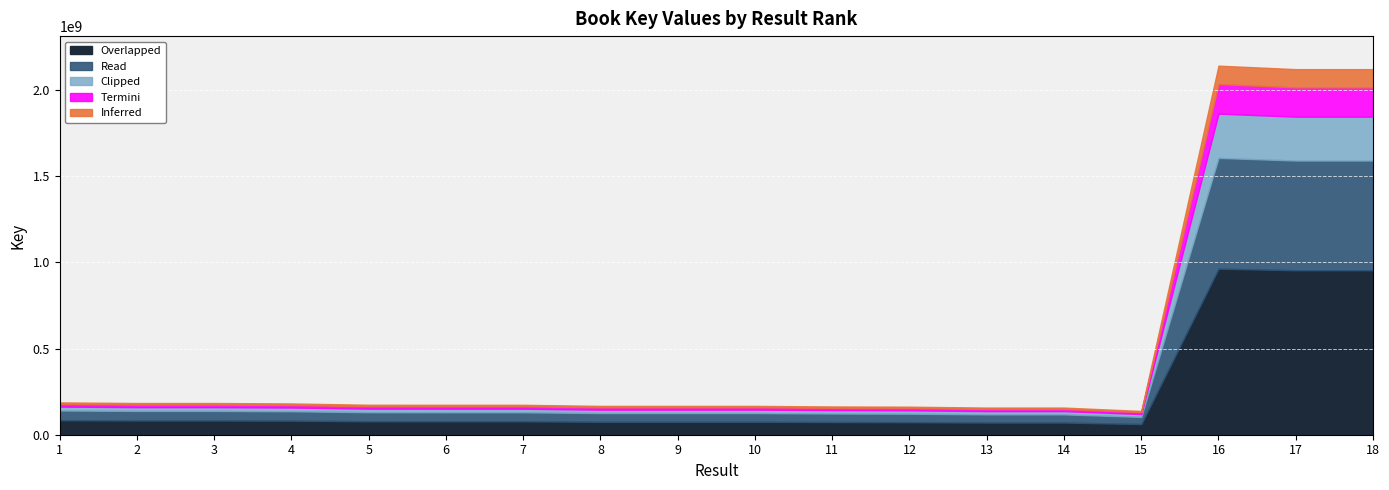

List the labels in order of value, smallest first.

15, 14, 13, 12, 11, 9, 8, 10, 6, 7, 5, 4, 3, 2, 1, 17, 18, 16